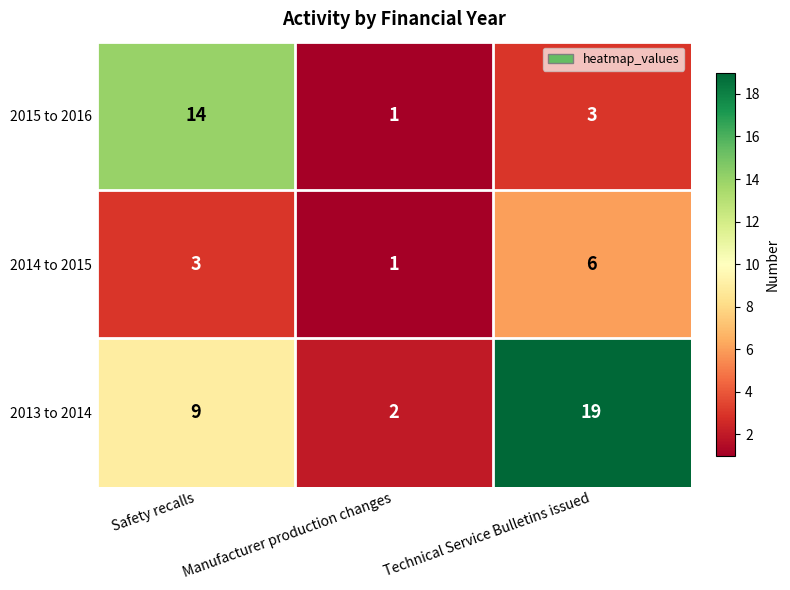

Count the 2014 to 2015 values in the range 1 to 6.

3